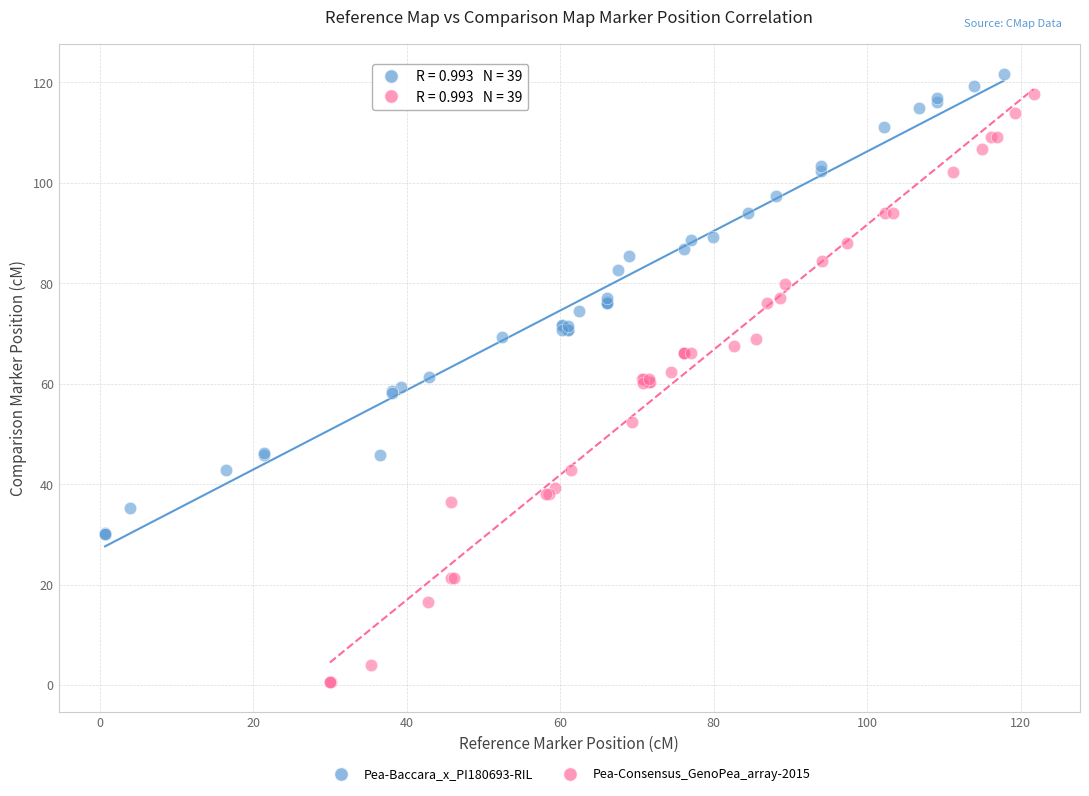

Which series has the largest Y range (max minus min)?

Pea-Consensus_GenoPea_array-2015